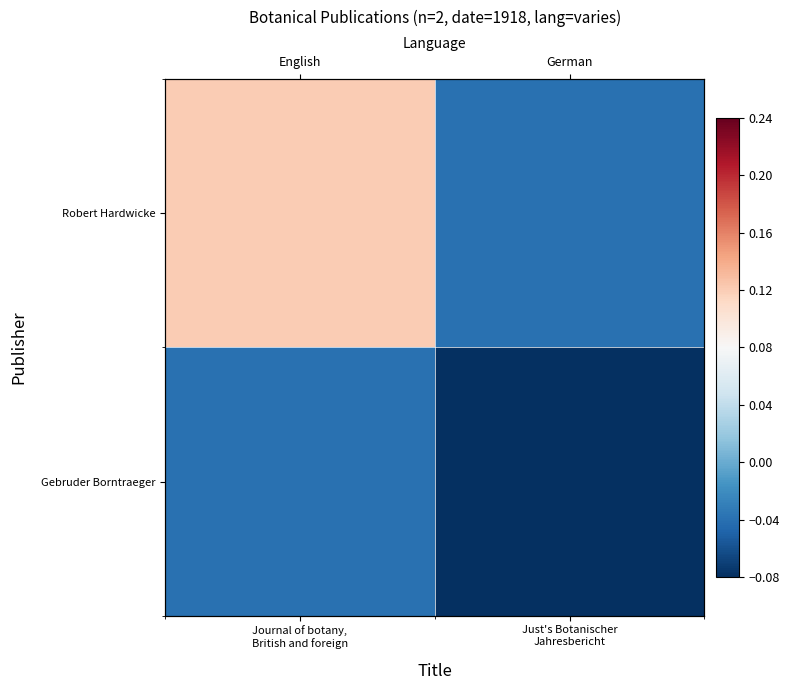

How many categories are shown in the chart?

2